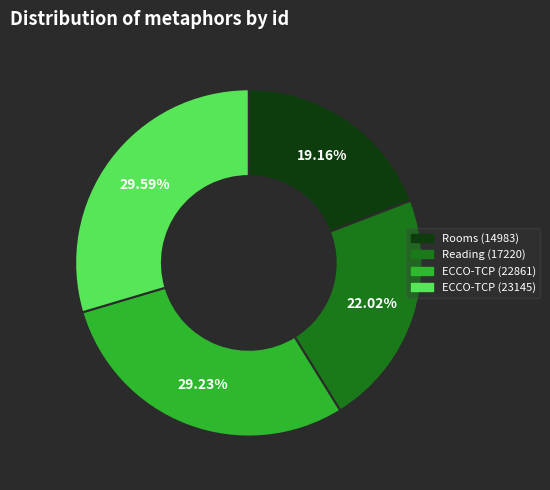

Does Reading (17220) account for over 50% of the chart?

No